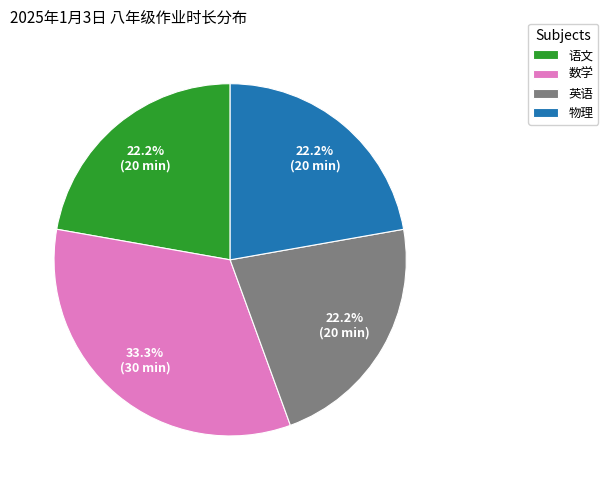

Approximately how many times larger is the value at 物理 compared to 英语?

1.0